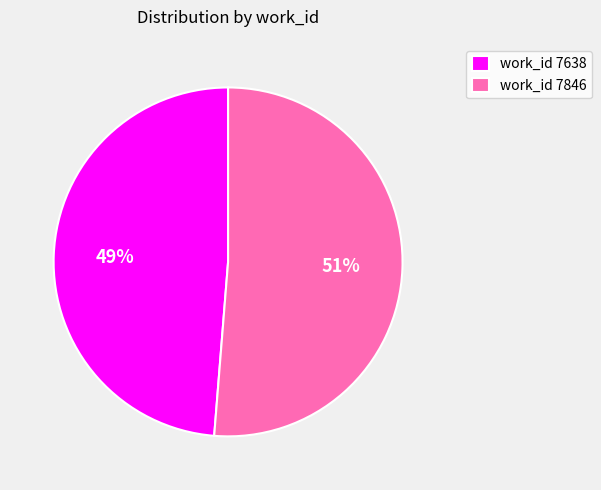

How many slices are in this pie chart?

2